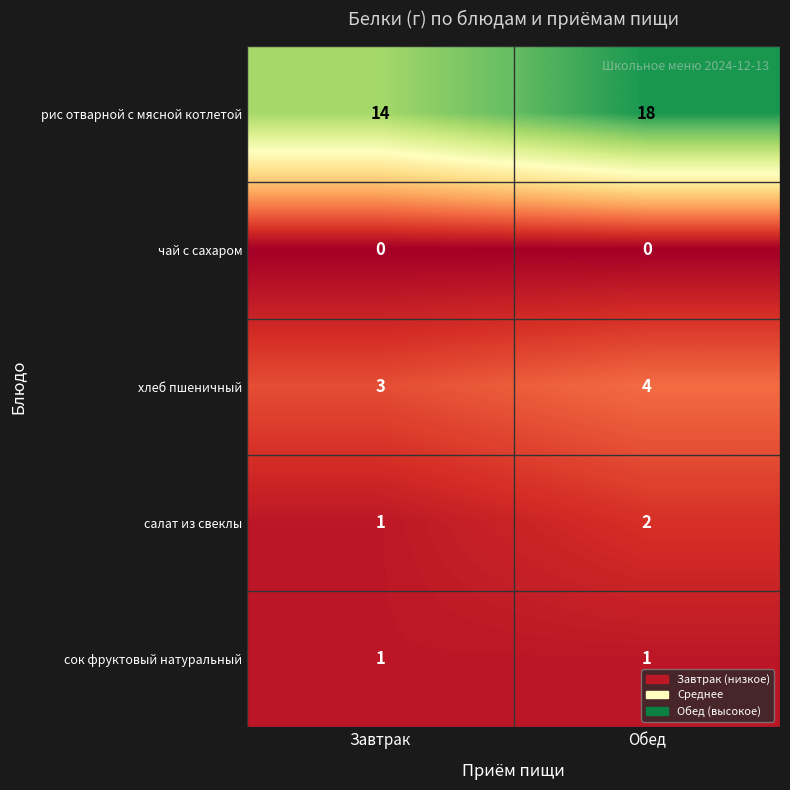

The value of салат из свеклы at Обед is 2. True or false?

True